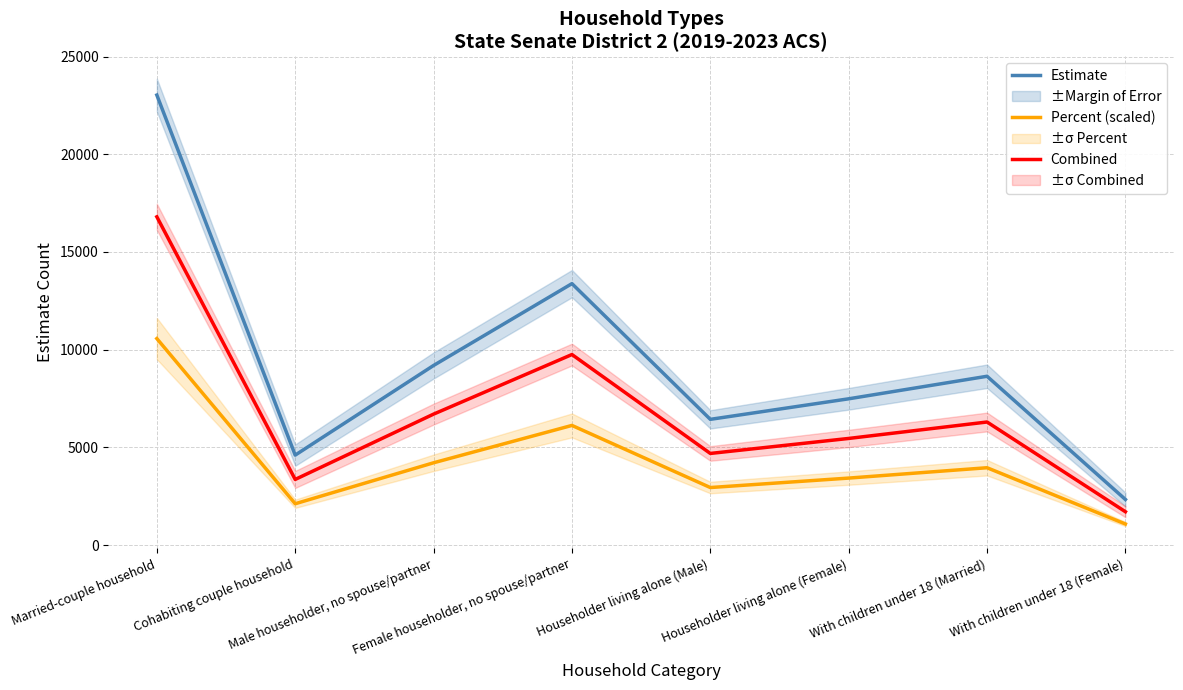

The Estimate series shows 3588.2 at With children under 18 (Female). True or false?

False